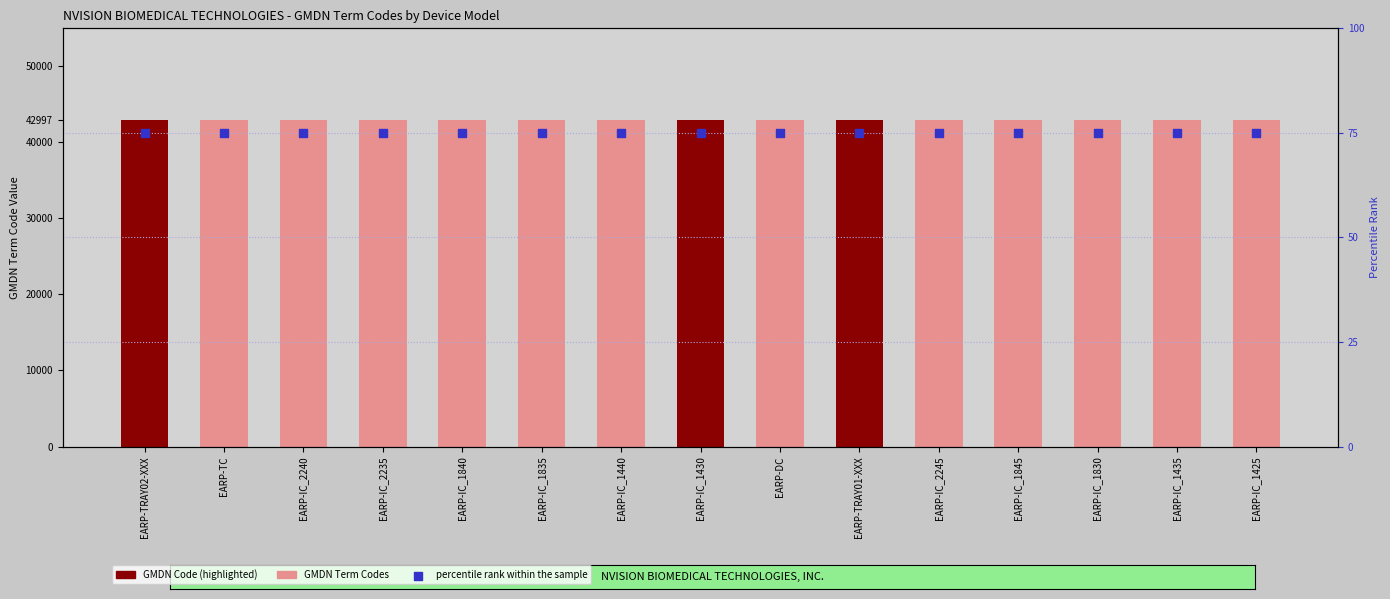

What are all the series names shown in the legend?

GMDN Term Codes, percentile rank within the sample